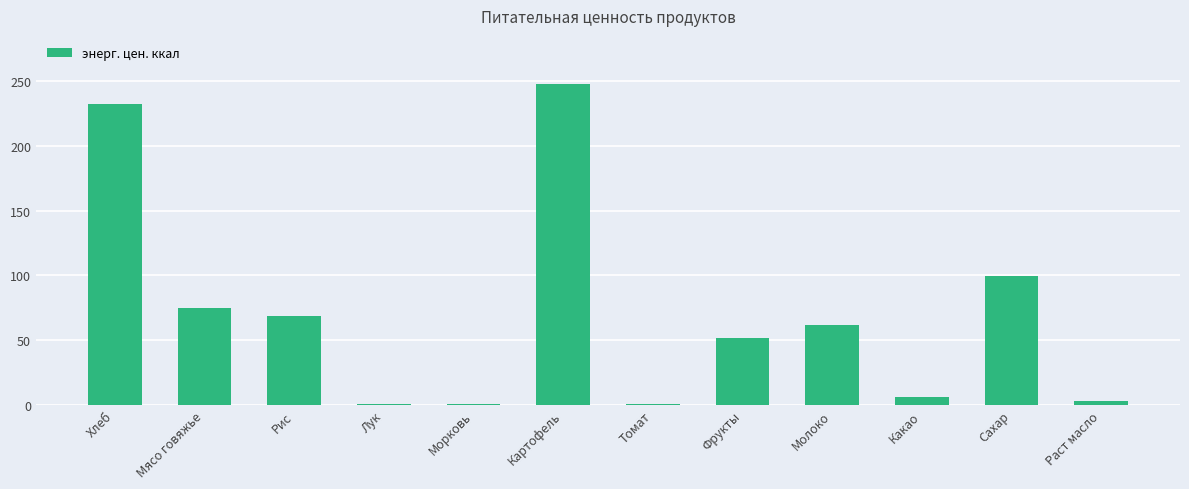

What value does the data have at Картофель?

247.7